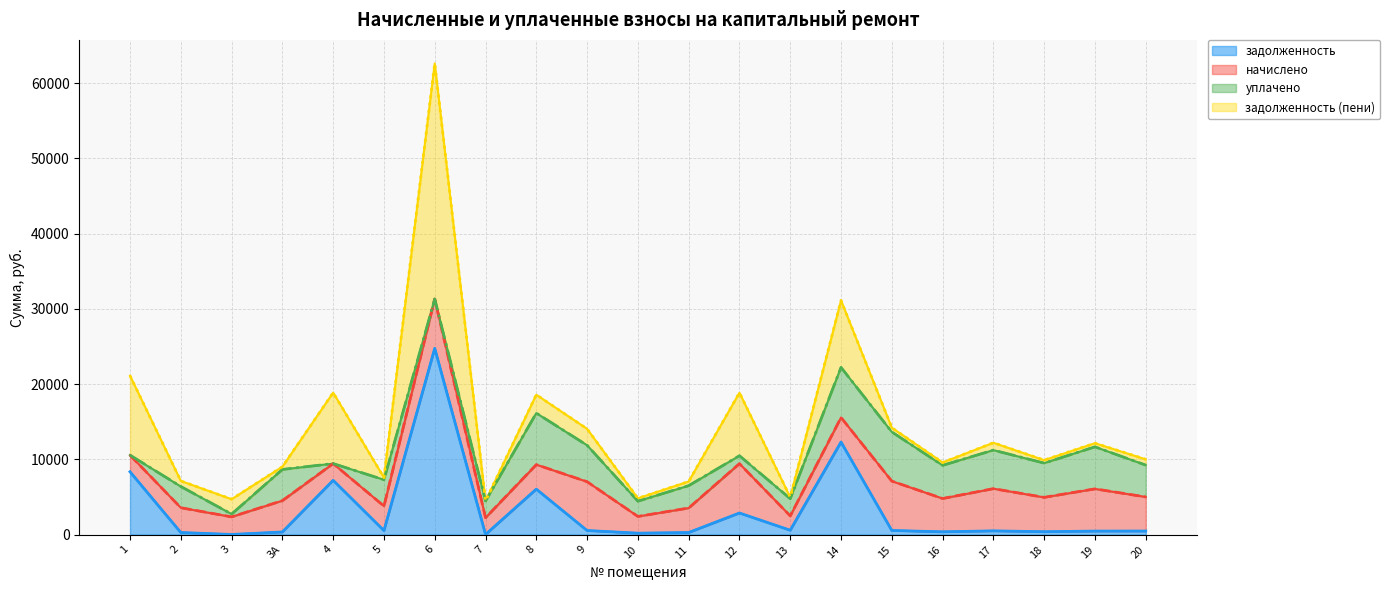

Rank the categories by задолженность (пени) value from highest to lowest.

6, 1, 4, 14, 12, 8, 9, 3, 17, 20, 2, 15, 11, 19, 18, 16, 10, 3А, 5, 13, 7